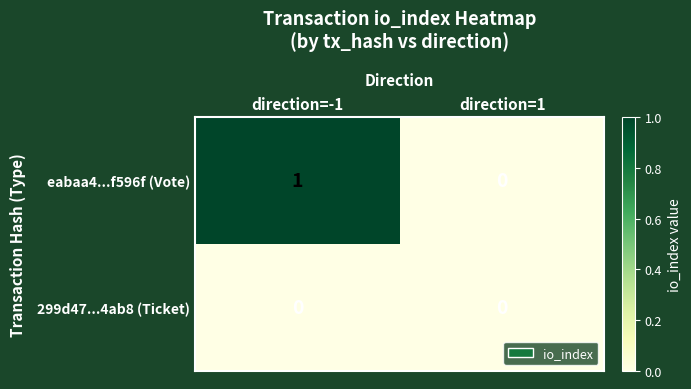

List the series in order of their overall mean, lowest first.

299d47...4ab8 (Ticket), eabaa4...f596f (Vote)